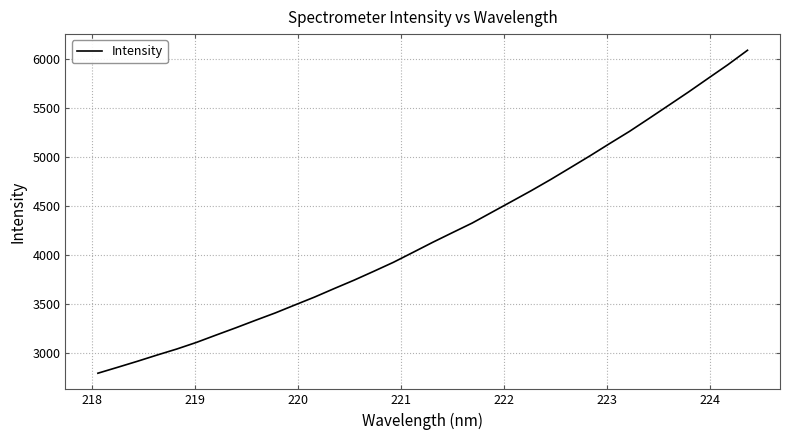

True or false: there are more than 1 points higher than both neighbors.

False